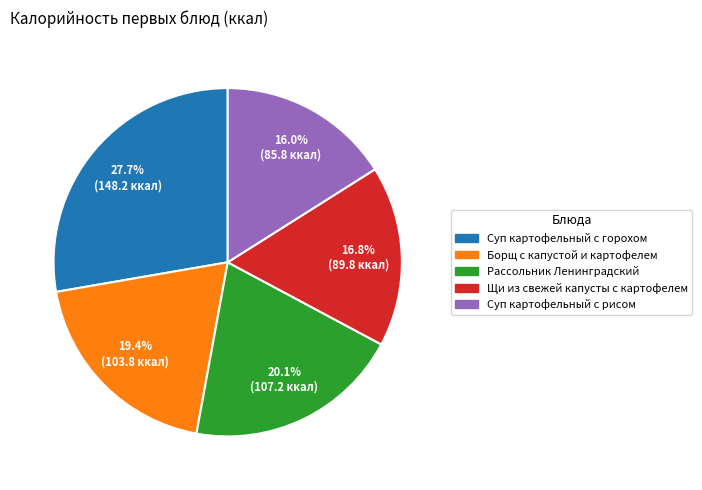

How much of the chart is everything except Рассольник Ленинградский?

79.9%